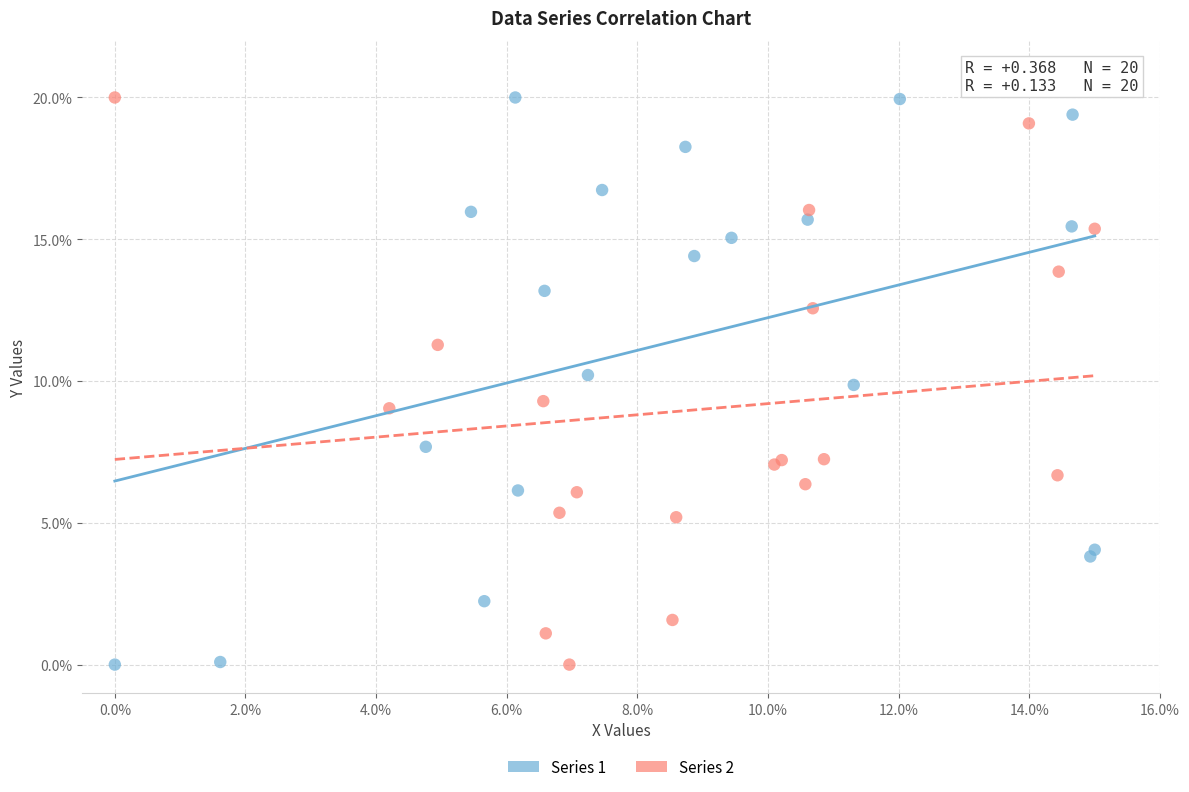

What are all the series names shown in the legend?

Series 1, Series 2